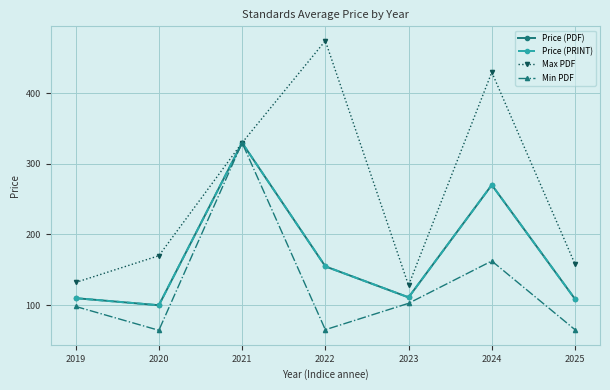

Does the chart have visible grid lines?

Yes